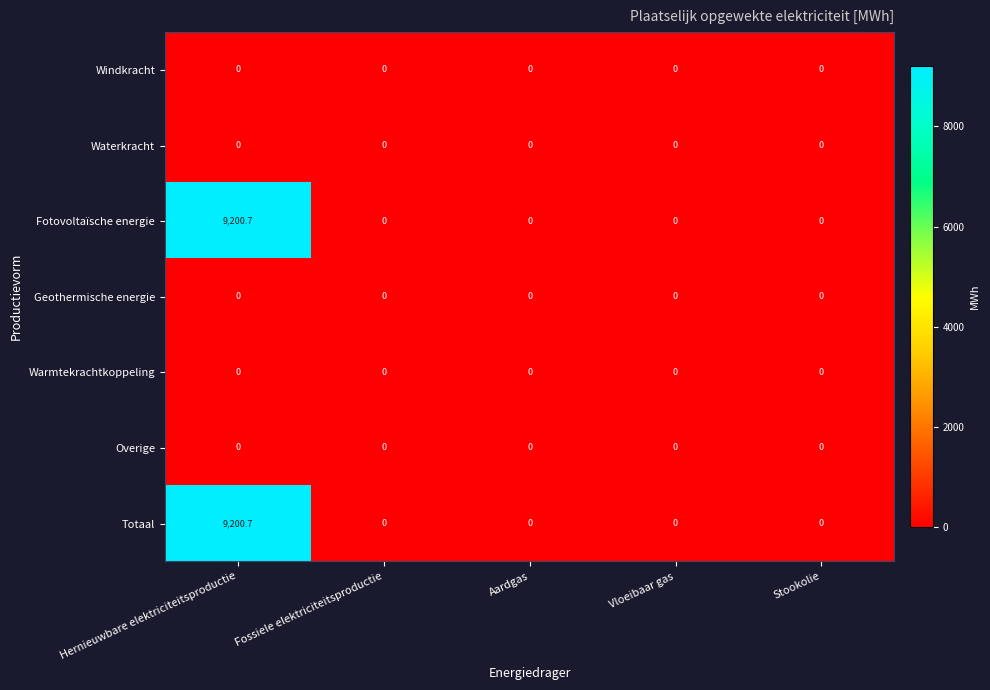

At which category is the sum across all series the highest?

Hernieuwbare elektriciteitsproductie